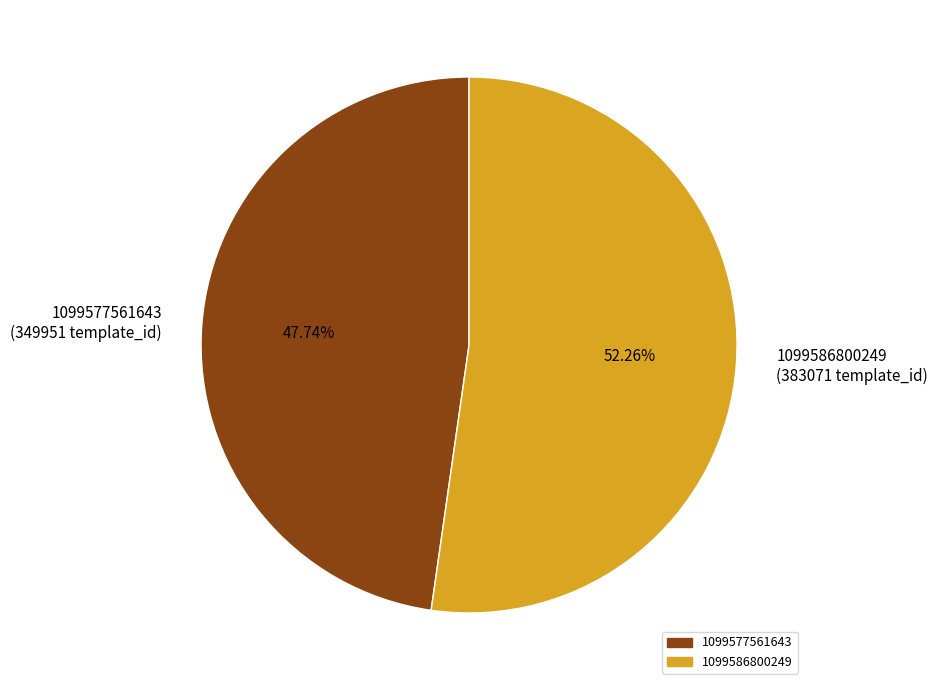

To the nearest percent, what is the average slice percentage?

50%